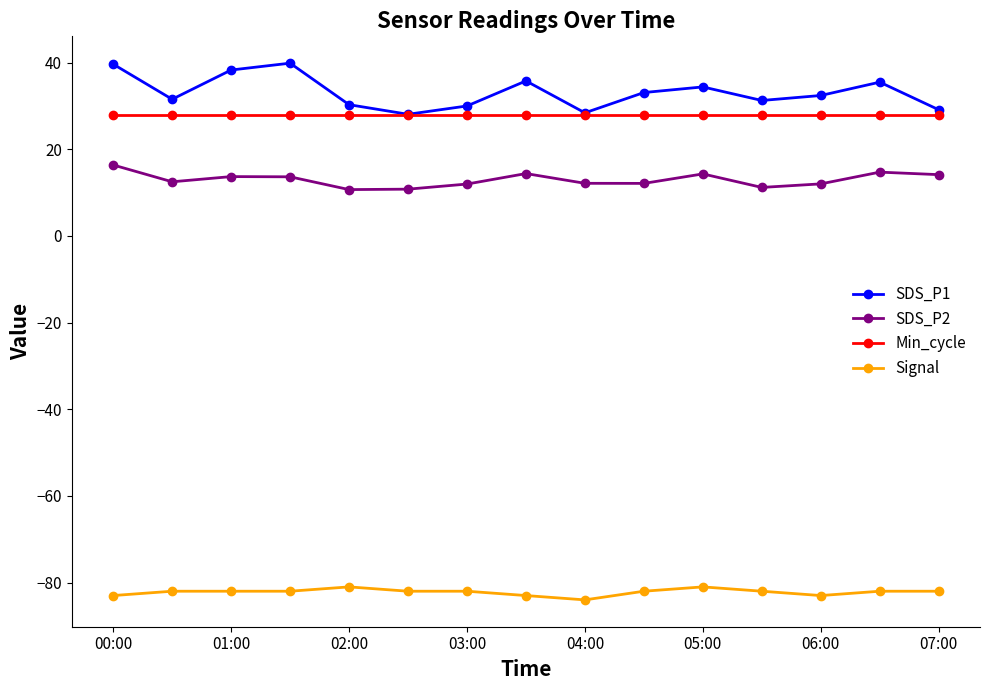

At how many categories does at least one series exceed 0?

15